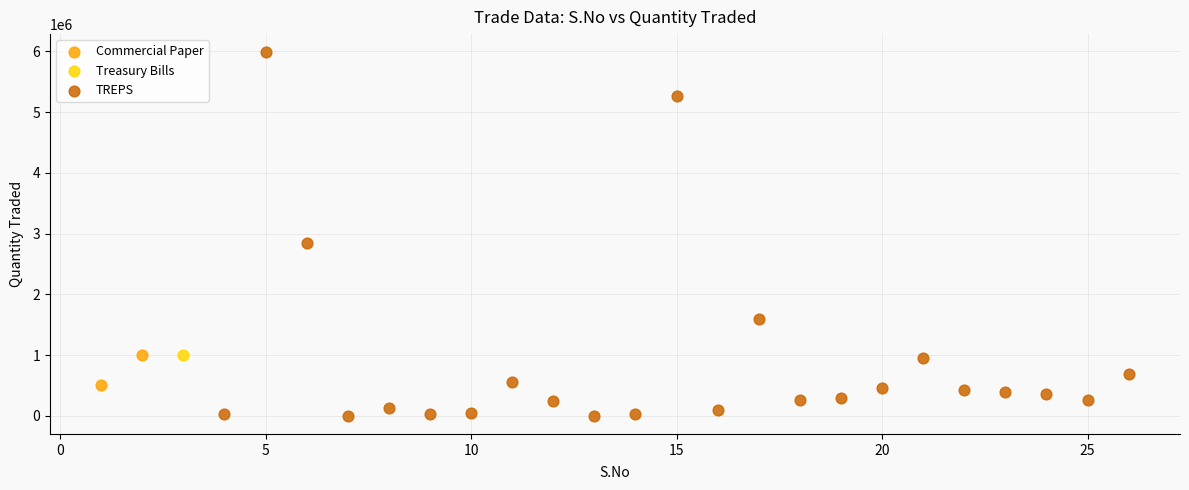

What are all the series names shown in the legend?

Commercial Paper, Treasury Bills, TREPS